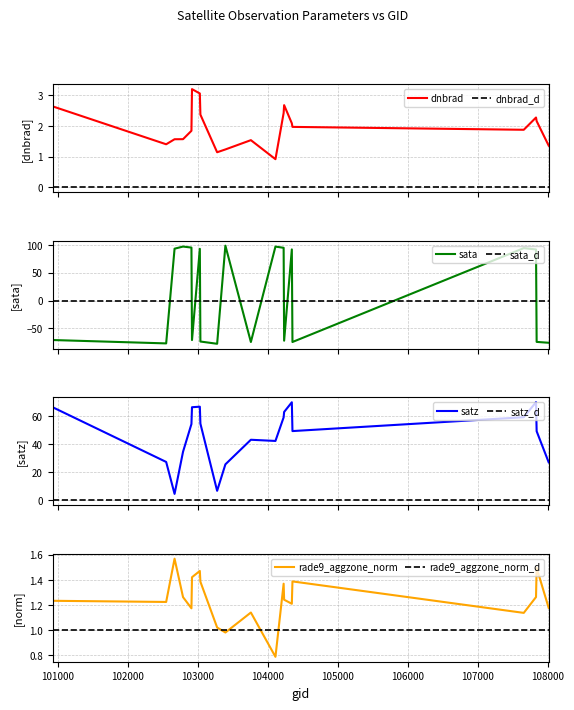

What is the maximum value shown in the chart?

98.4